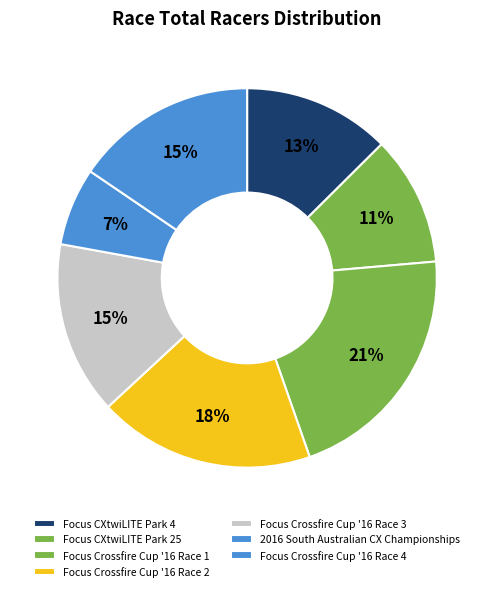

True or false: 2016 South Australian CX Championships accounts for 7% of the total.

True